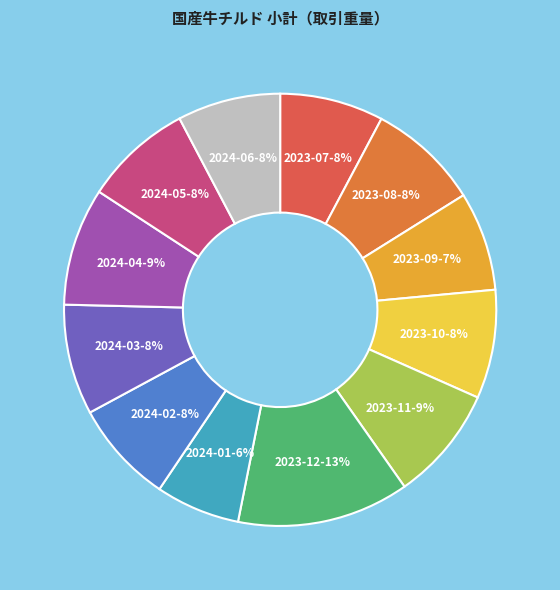

The 2023-07 slice represents 8% of the pie. True or false?

True